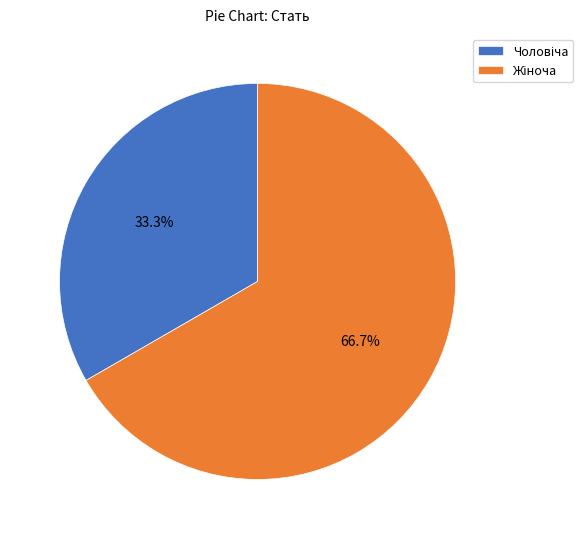

Does any single category account for the majority?

Yes